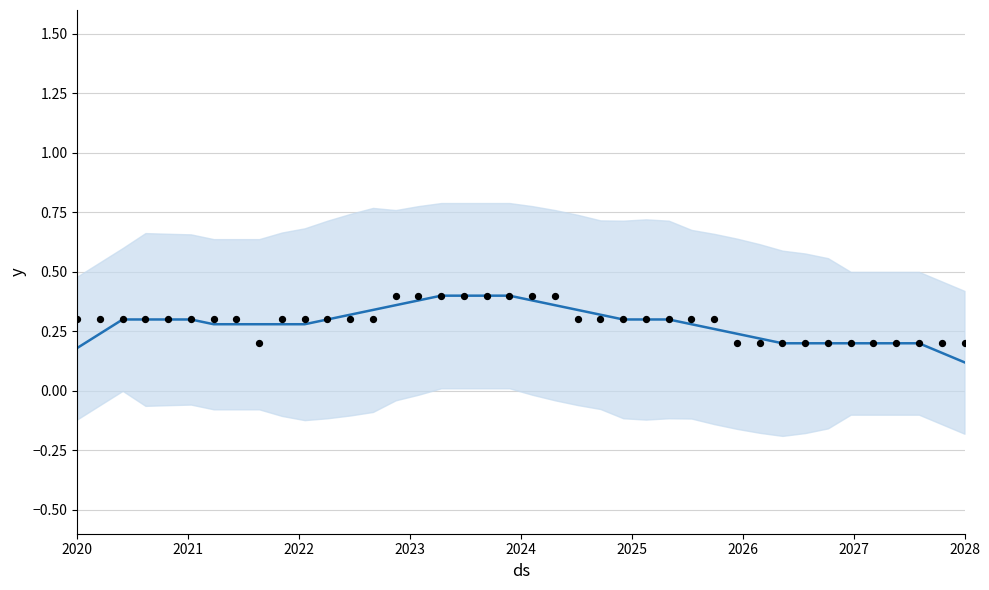

At how many categories does at least one series exceed 0?

40